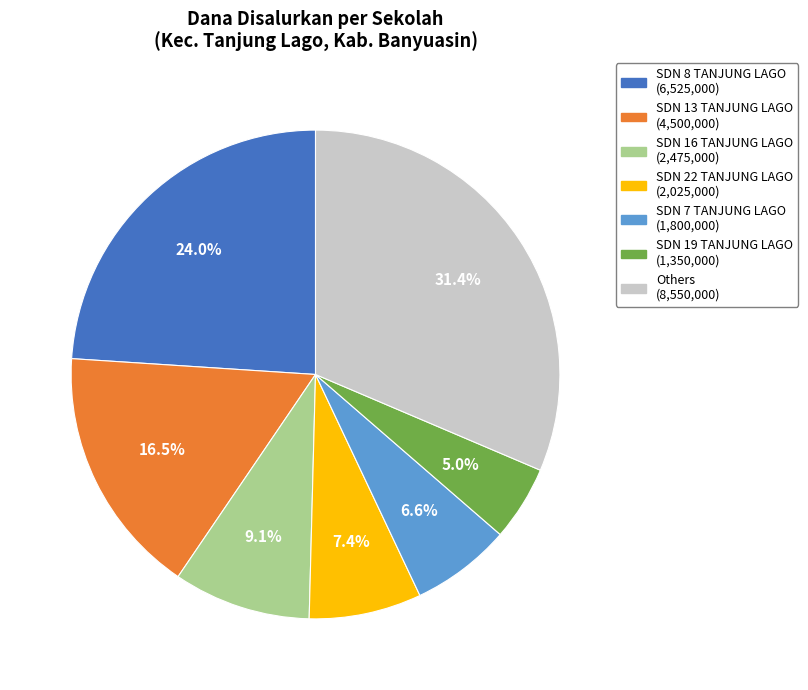

Is there a majority slice in this chart?

No